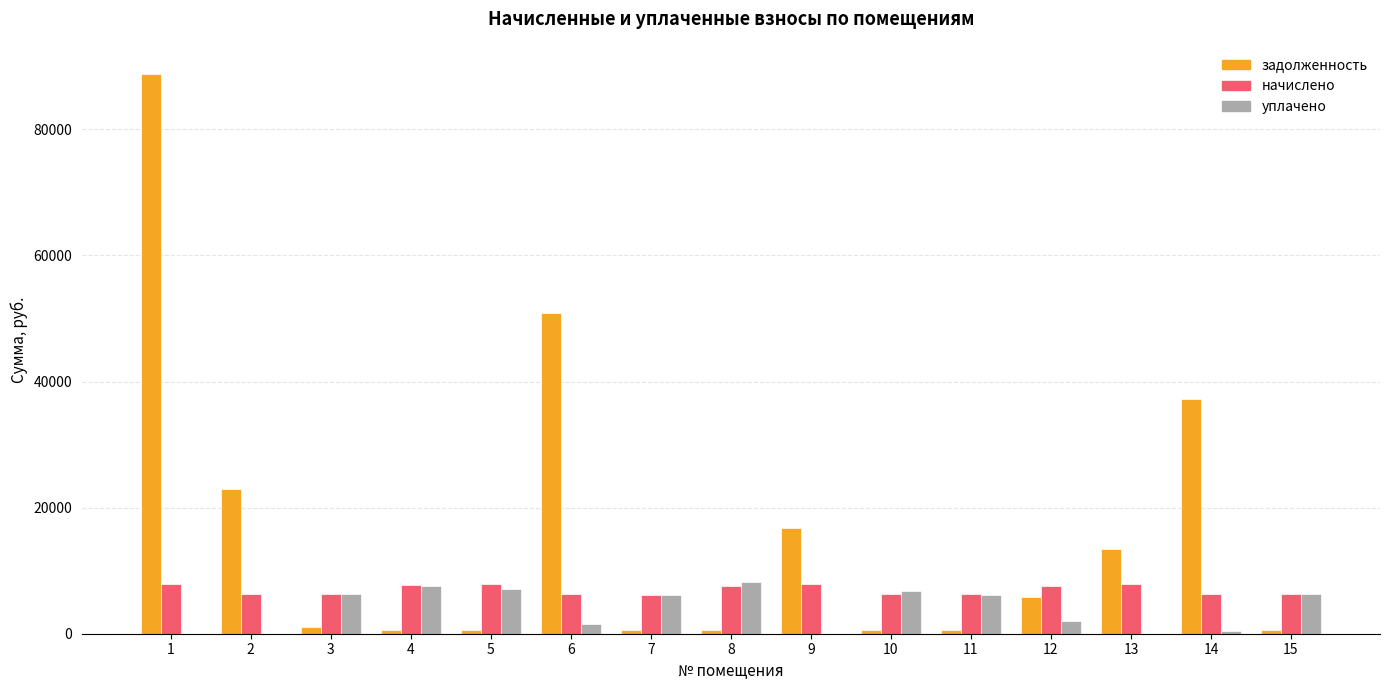

What is the total value across all series at 7?

12745.7